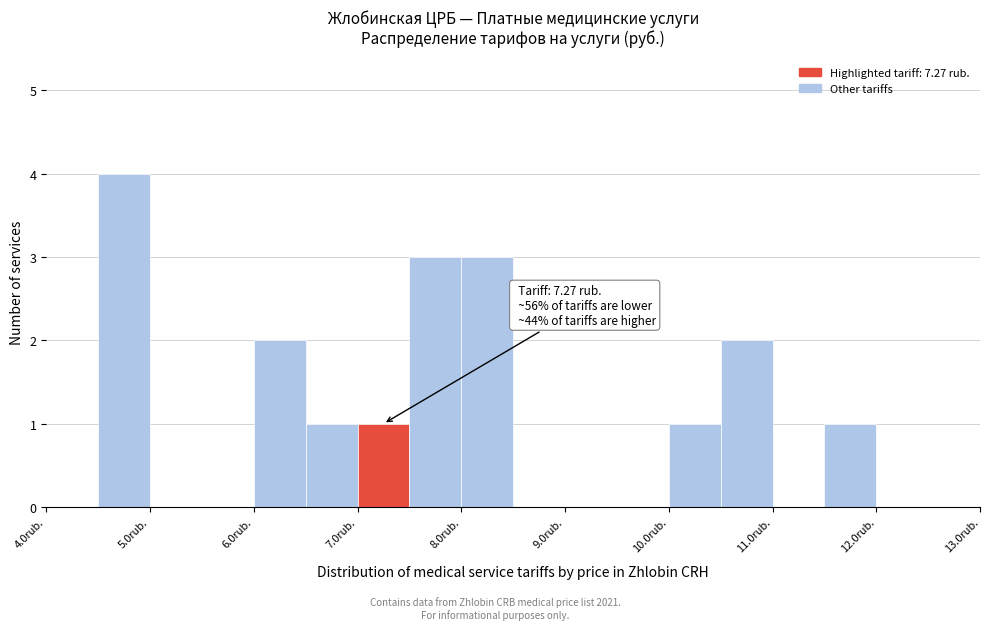

Over which range of the x-axis is the bar tallest?

4.5 to 5.0